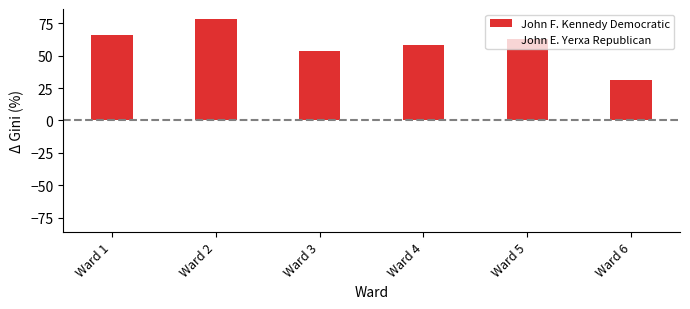

List the labels in order of John F. Kennedy Democratic value, smallest first.

Ward 6, Ward 3, Ward 4, Ward 5, Ward 1, Ward 2